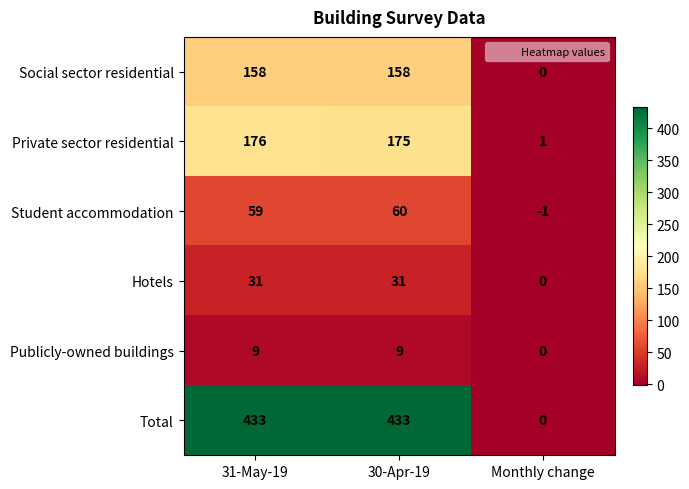

At which label is Hotels closest to 15?

Monthly change